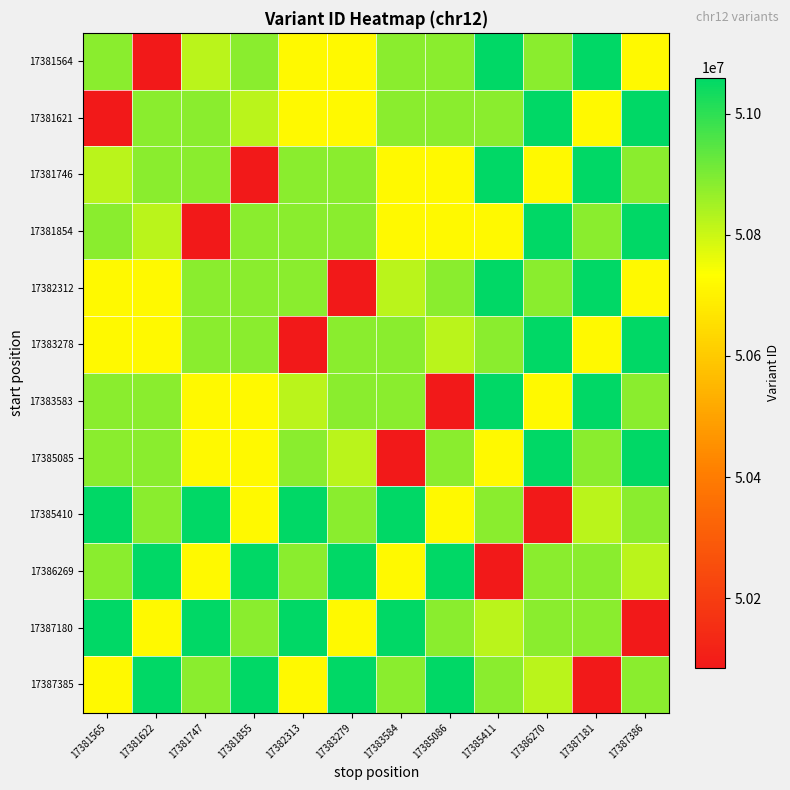

What is the minimum value shown in the chart?

50085125